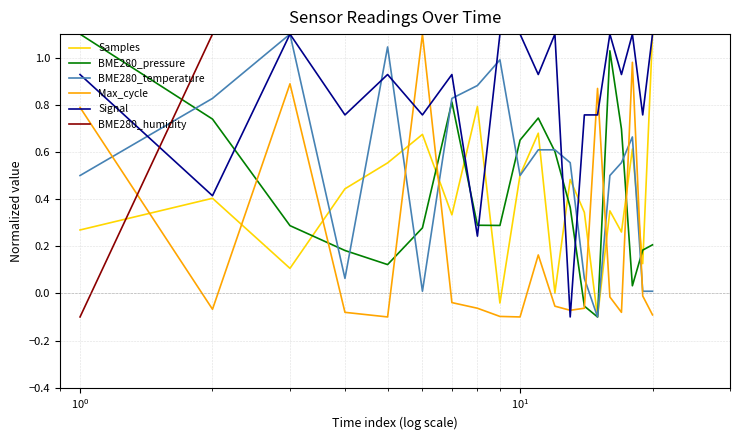

Which series has the largest total across all categories?

BME280_humidity